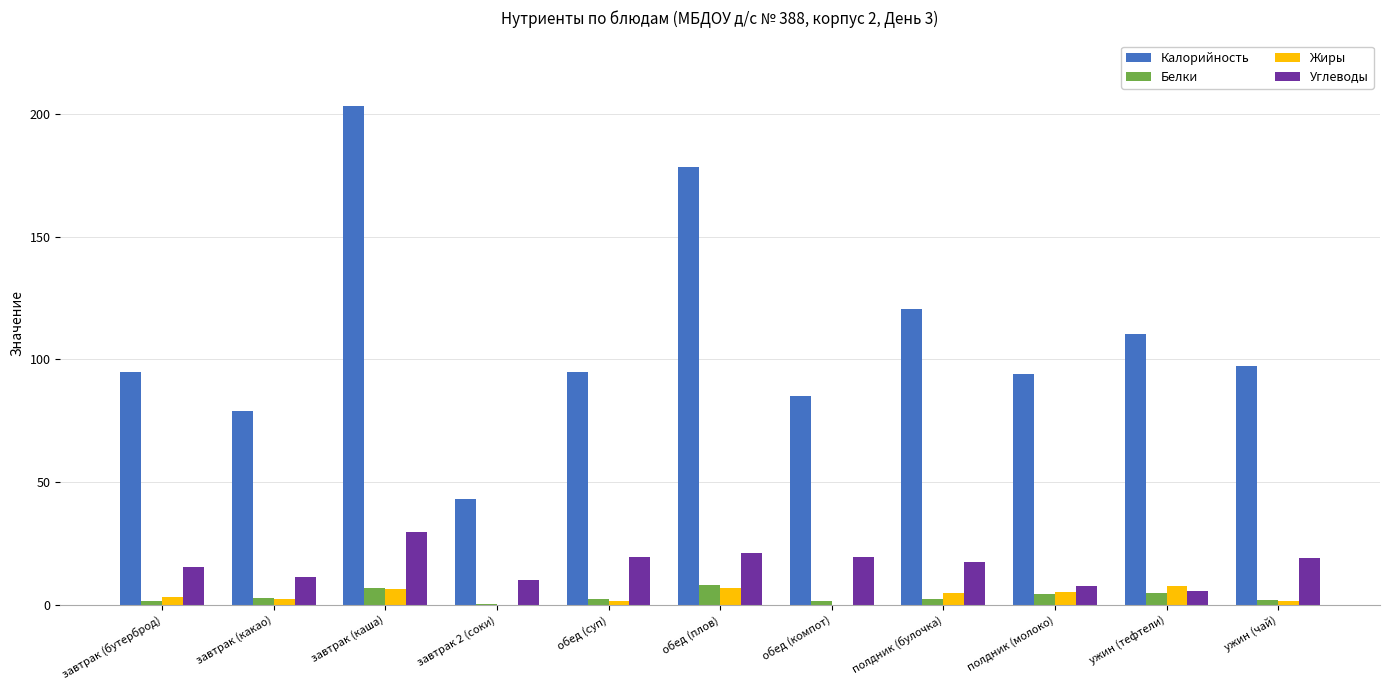

Is the value of Калорийность at завтрак 2 (соки) greater than the value of Жиры at обед (суп)?

Yes